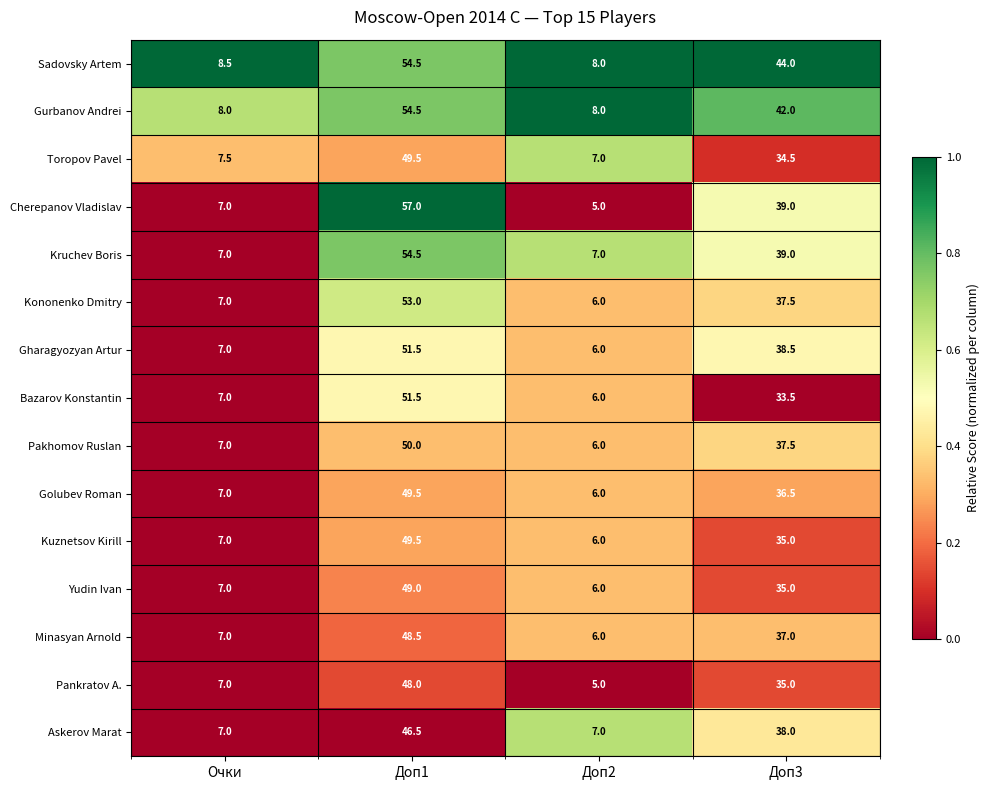

Is it true that Gharagyozyan Artur equals 38.5 at Доп3?

True